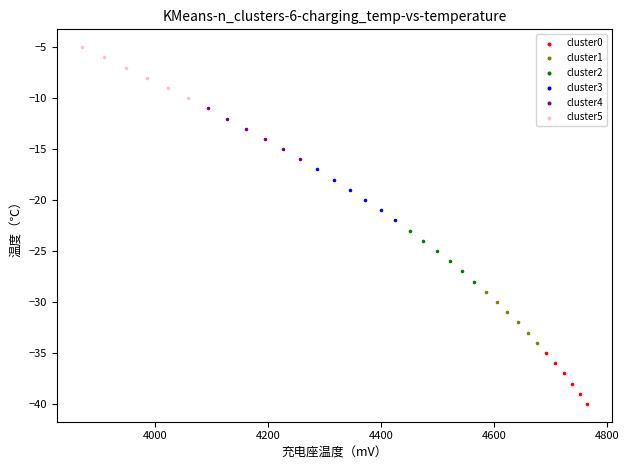

Which series contains the highest Y value?

cluster5